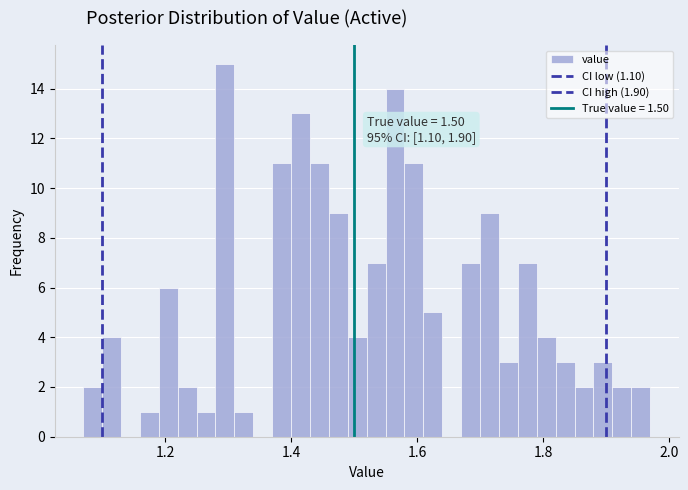

Read against the x-axis, roughly where is the centre of the tallest bar?

1.30